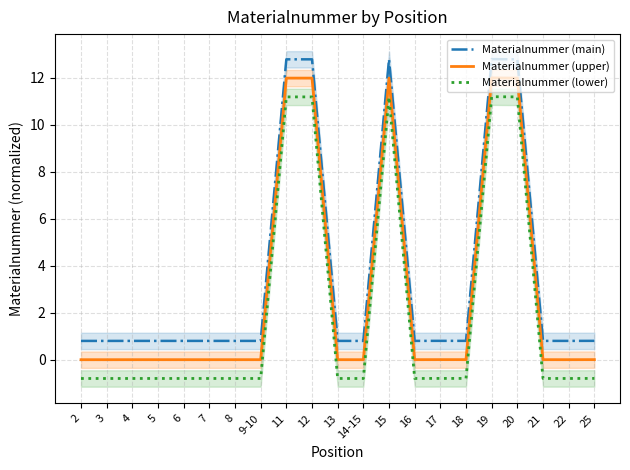

What is the difference between the Materialnummer (lower) values at 20 and 2?

12.0